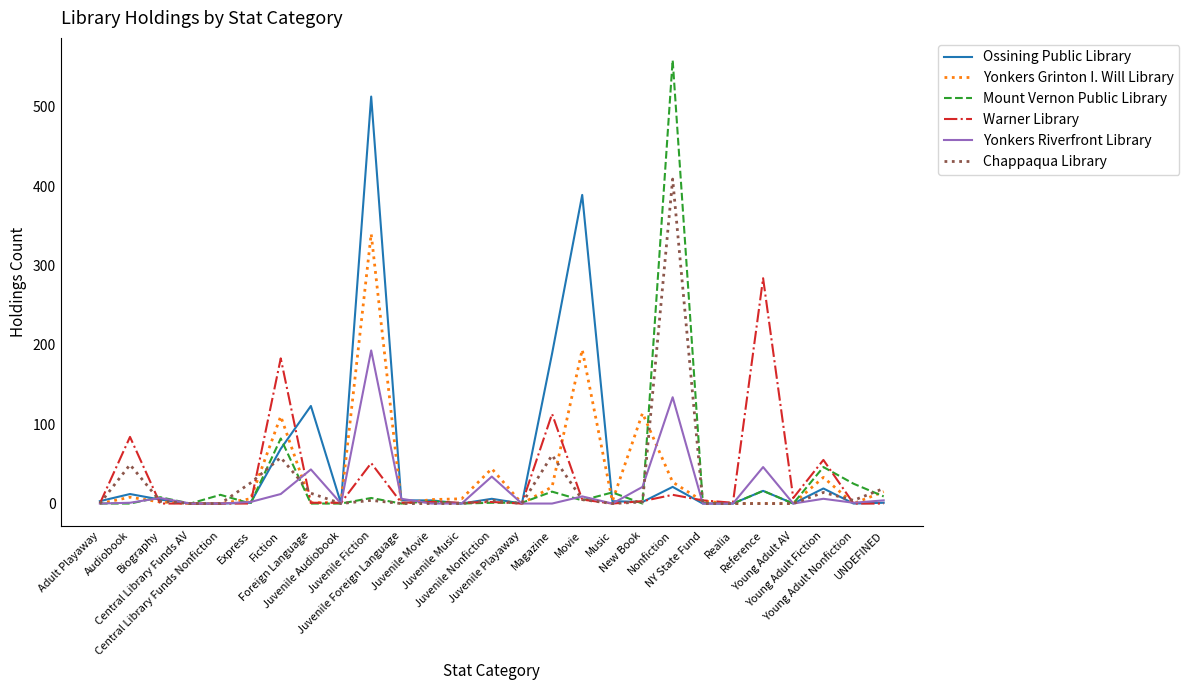

Which series ends up on top after the final intersection of Yonkers Riverfront Library and Chappaqua Library?

Chappaqua Library